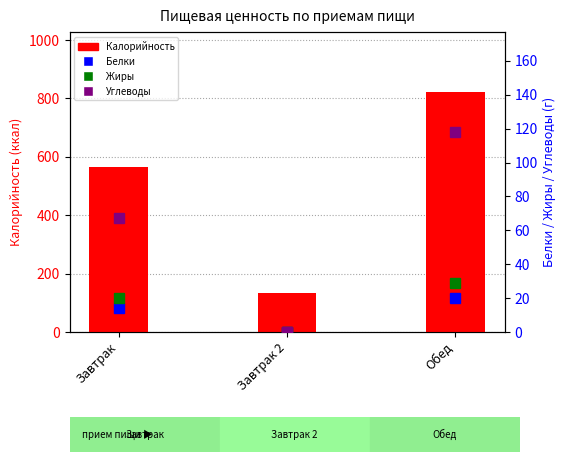

Which series has the widest spread of values?

Калорийность